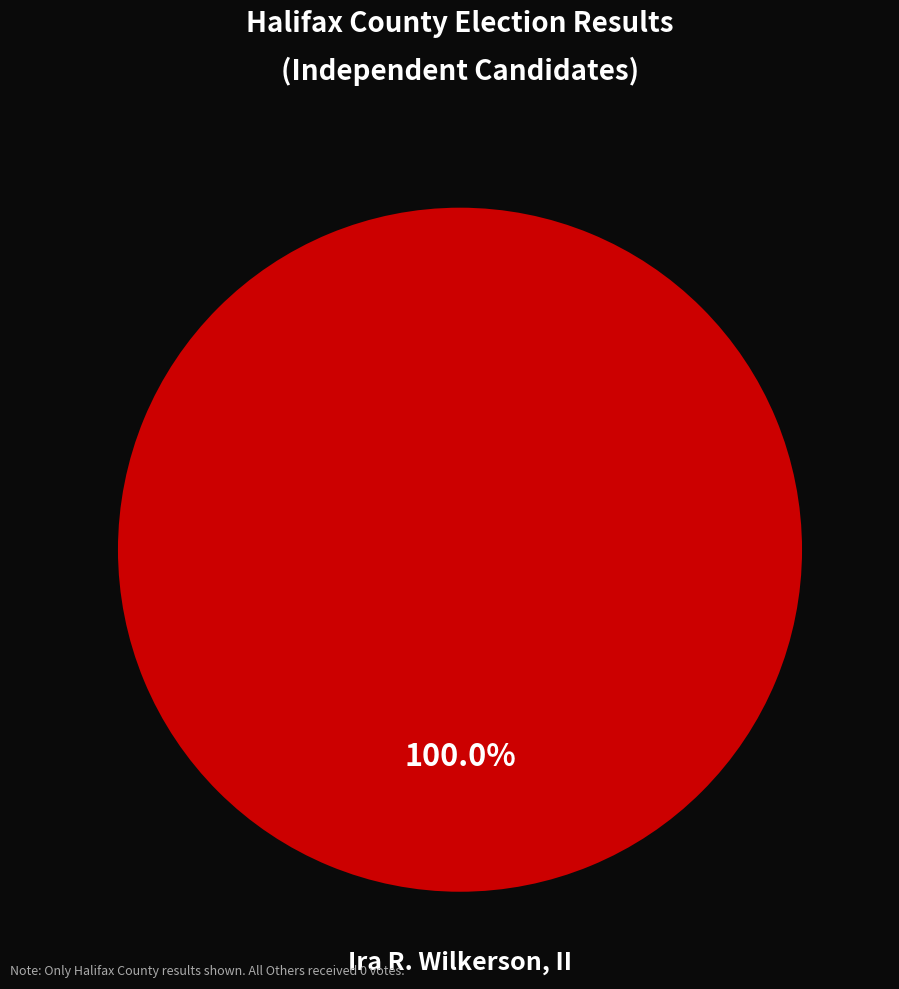

Does any single category account for the majority?

Yes